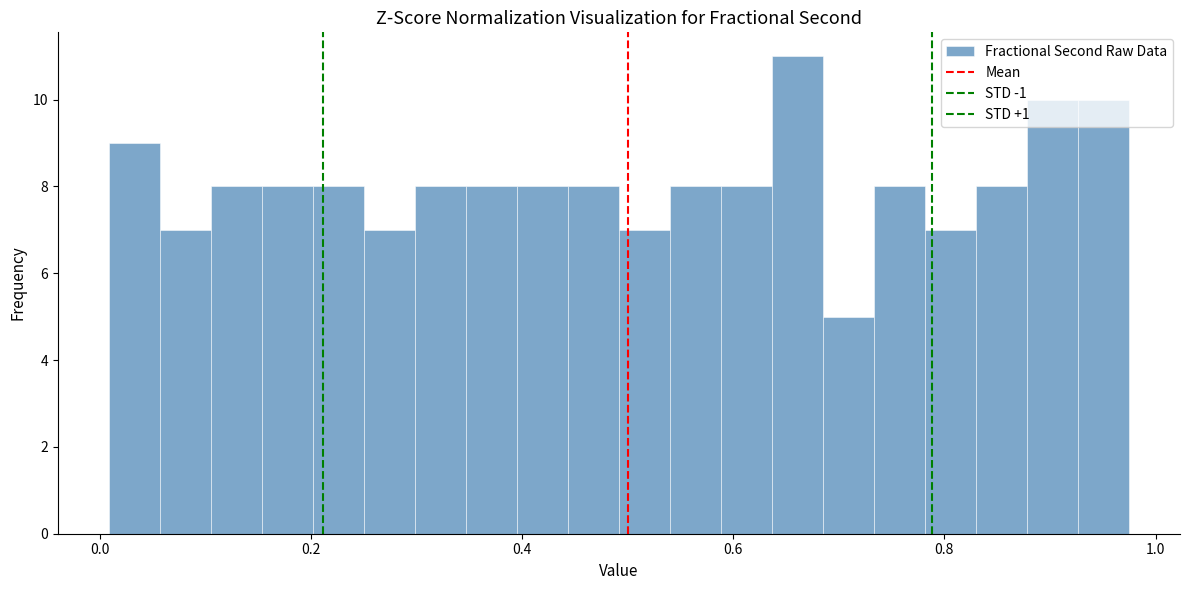

Around what value on the x-axis is the tallest bar? Give the approximate position of its centre, as read against the axis.

0.66